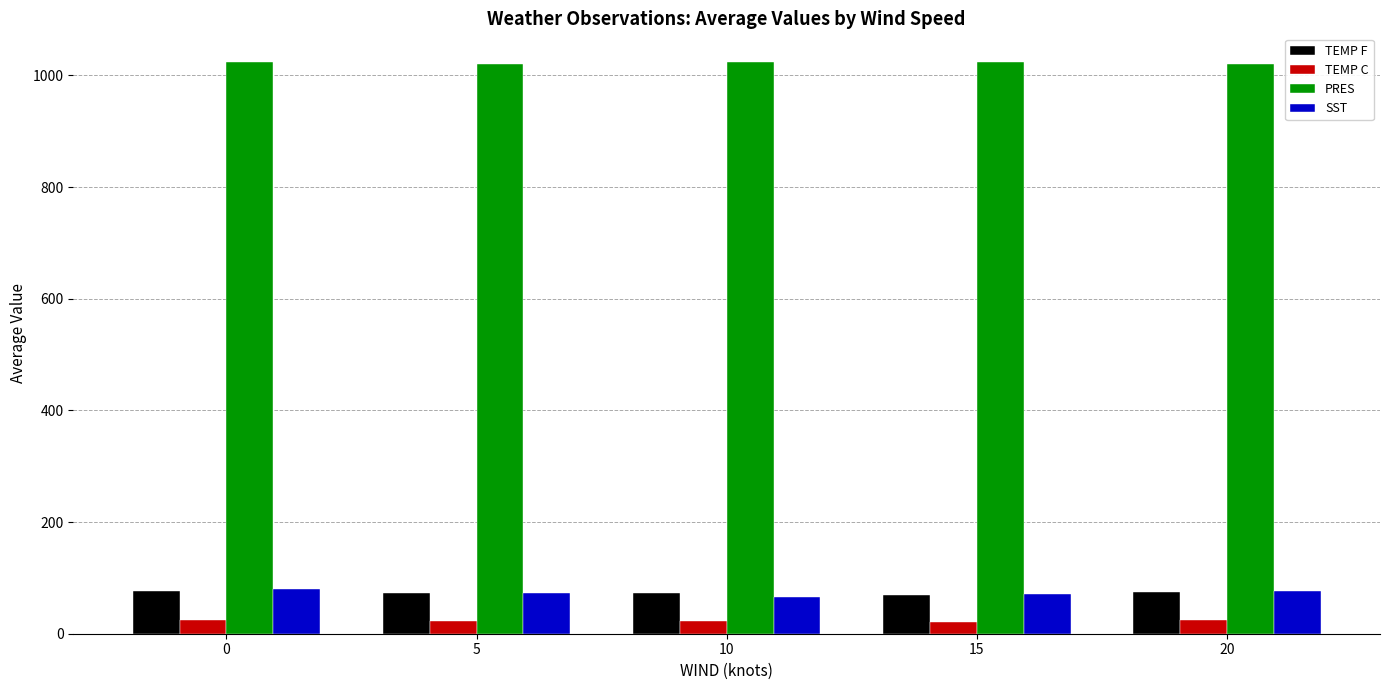

How many bars are there in each group?

4